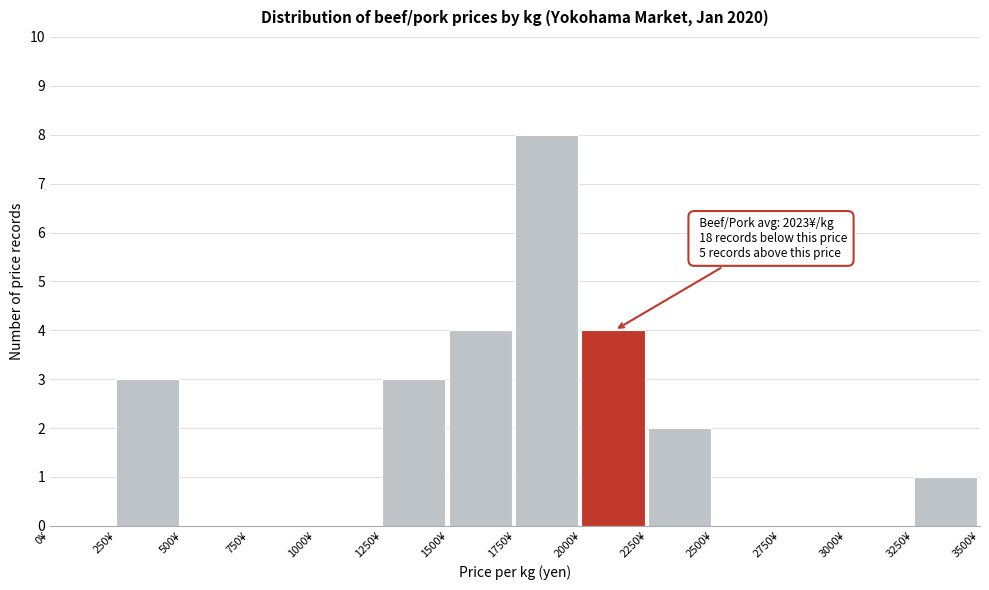

Over which range of the x-axis is the bar tallest?

1750 to 2000